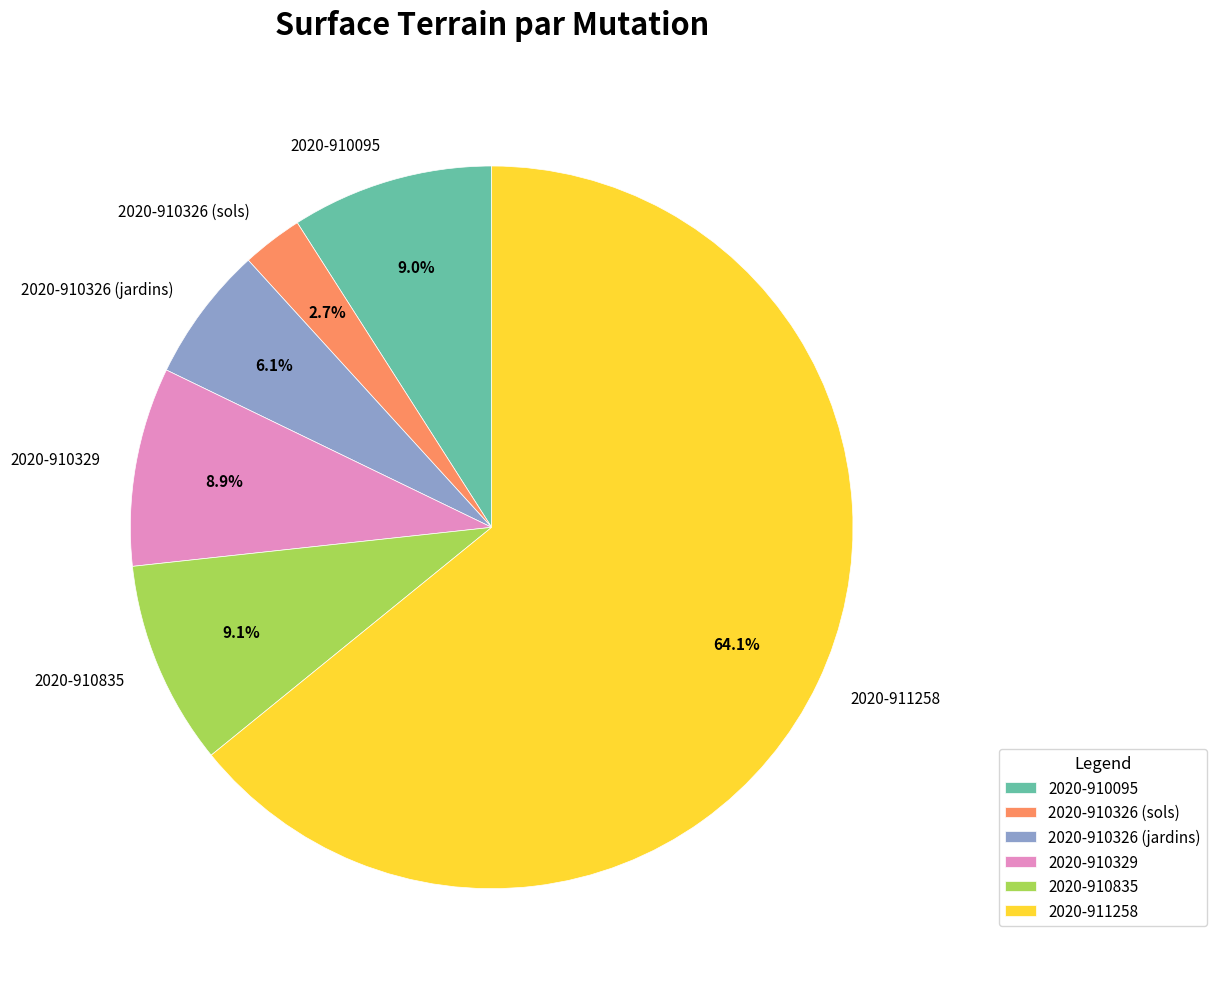

Is it true that 2020-910326 (jardins) is 18% of the pie?

False